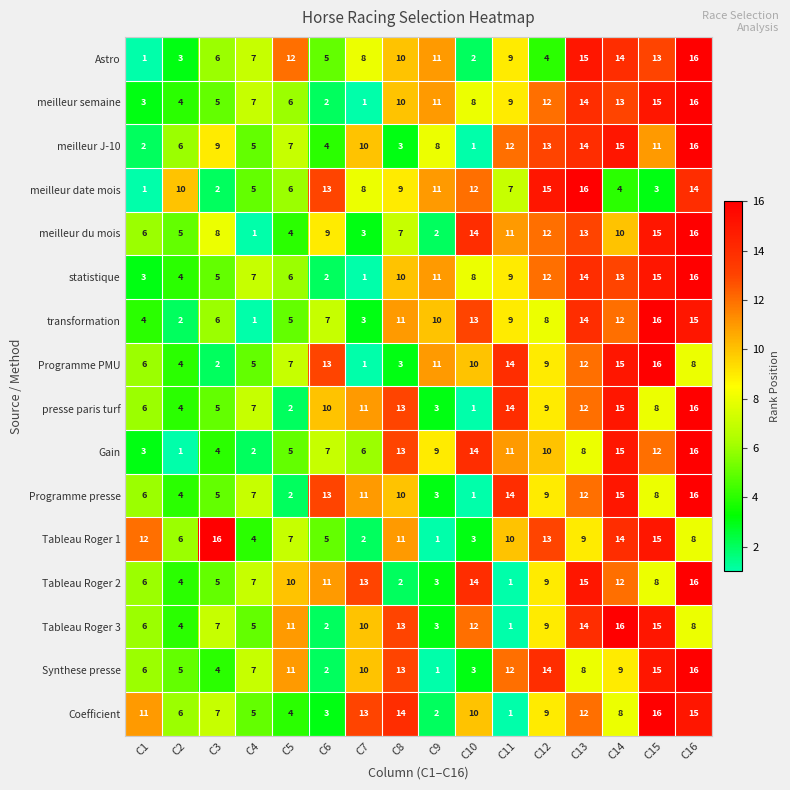

What is the difference between the maximum and minimum values in the Programme PMU series?

15